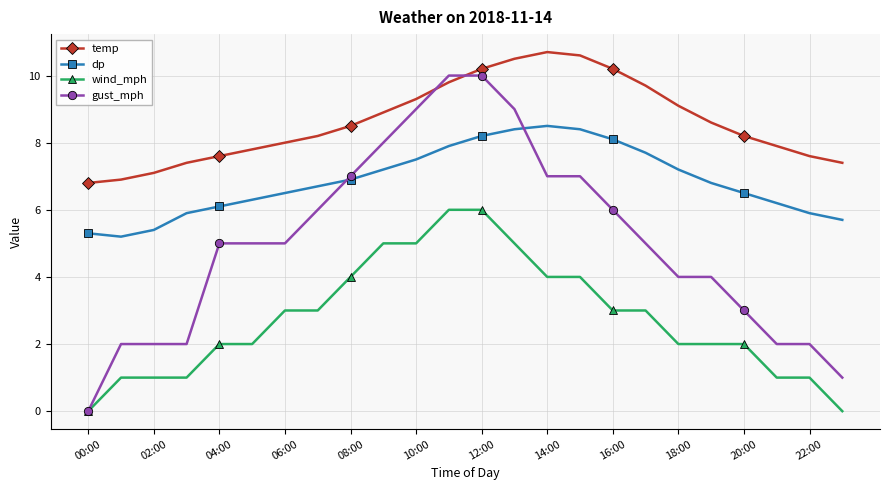

Rank the series by their maximum value, from highest to lowest.

temp, gust_mph, dp, wind_mph